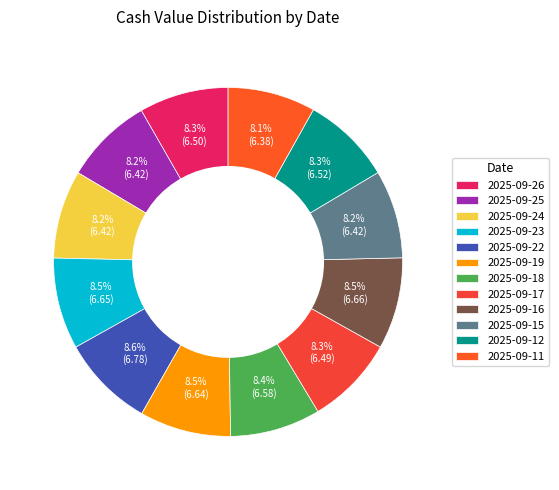

What portion of the pie excludes 2025-09-26?

91.7%